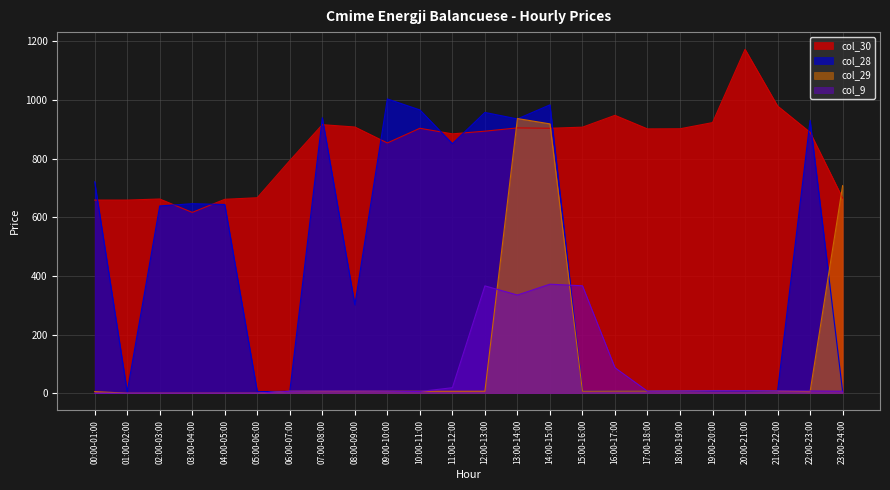

In col_30, how many points are lower than both neighbors (excluding endpoints)?

5